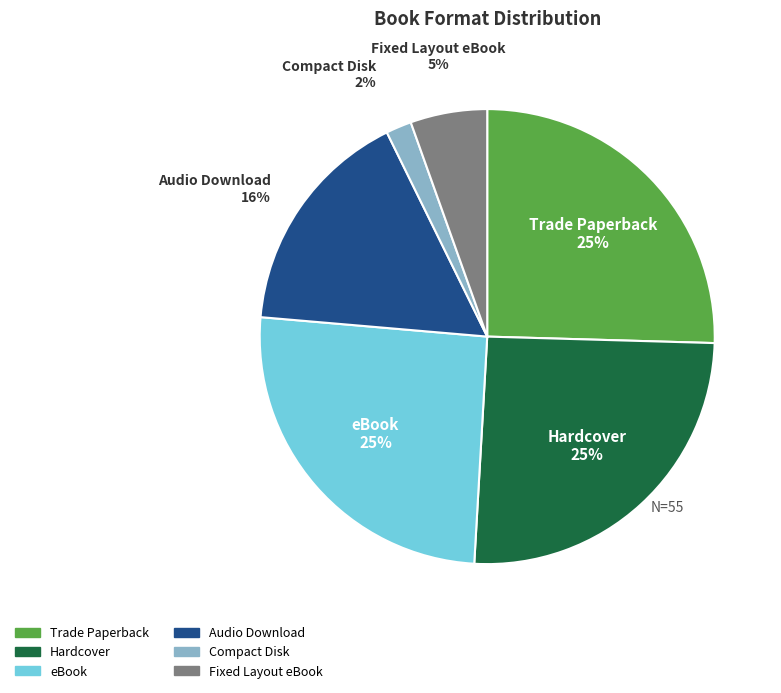

The Fixed Layout eBook slice represents 1% of the pie. True or false?

False